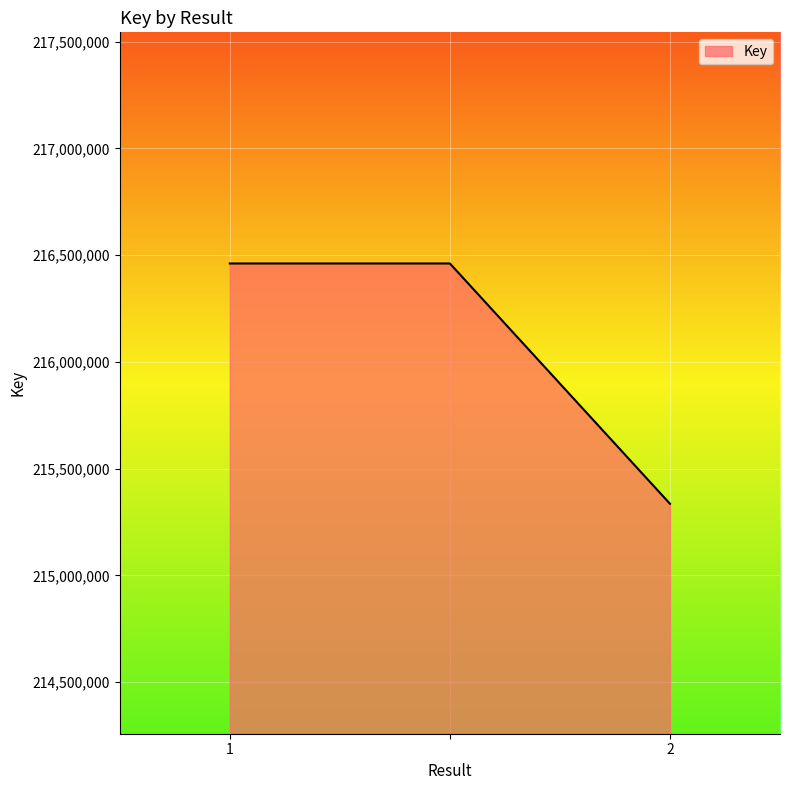

What is the average value?

216085822